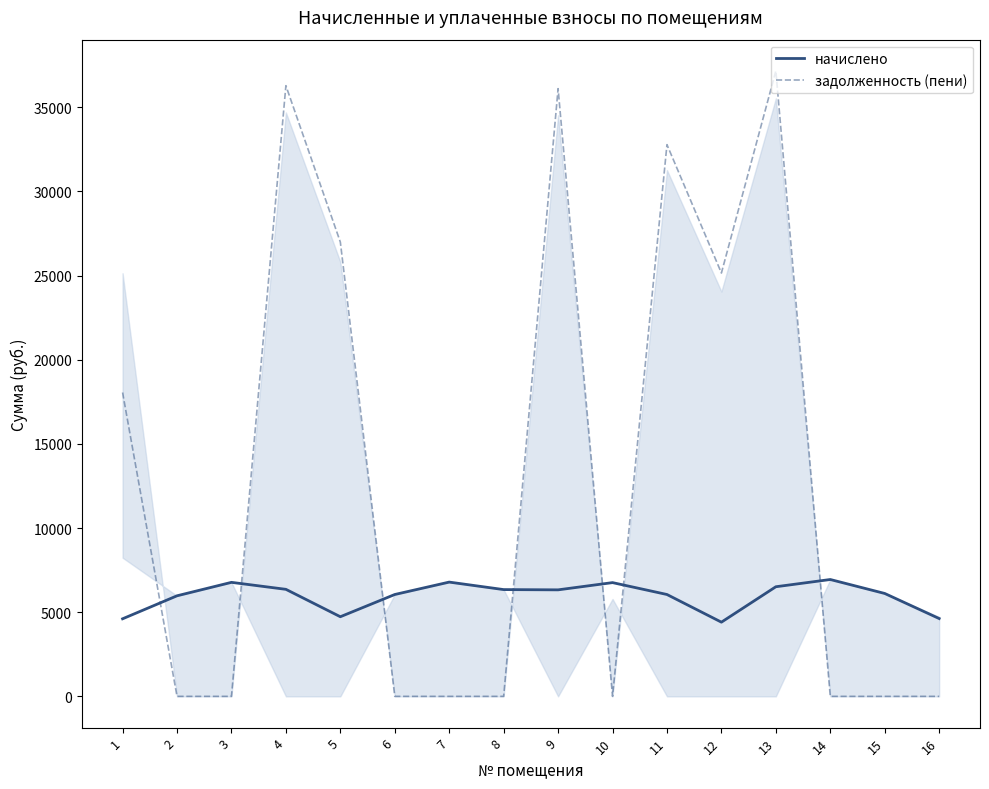

Which series ends up on top after the final intersection of задолженность (пени) and начислено?

начислено